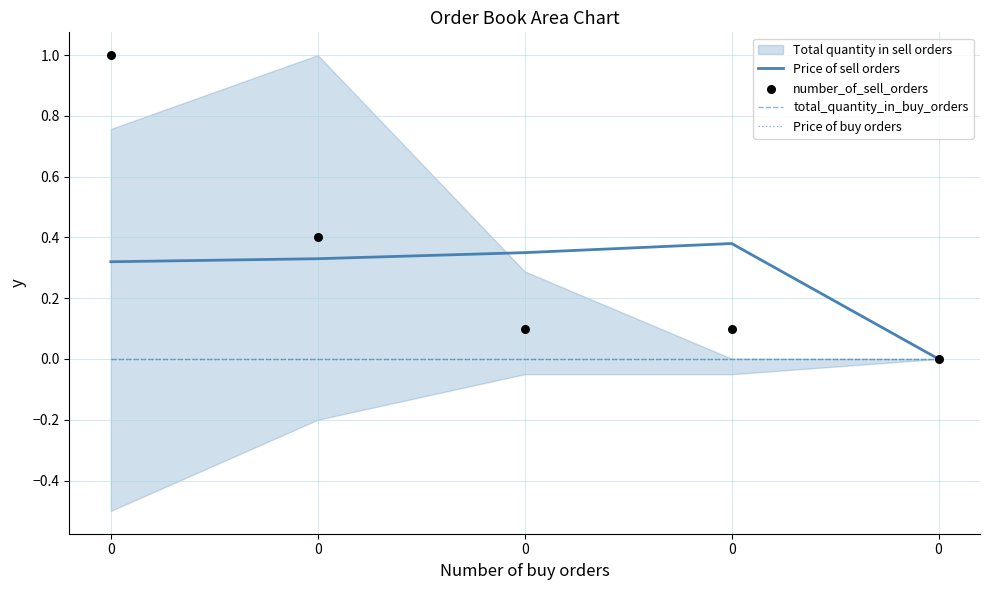

At how many categories does at least one series exceed 0?

4